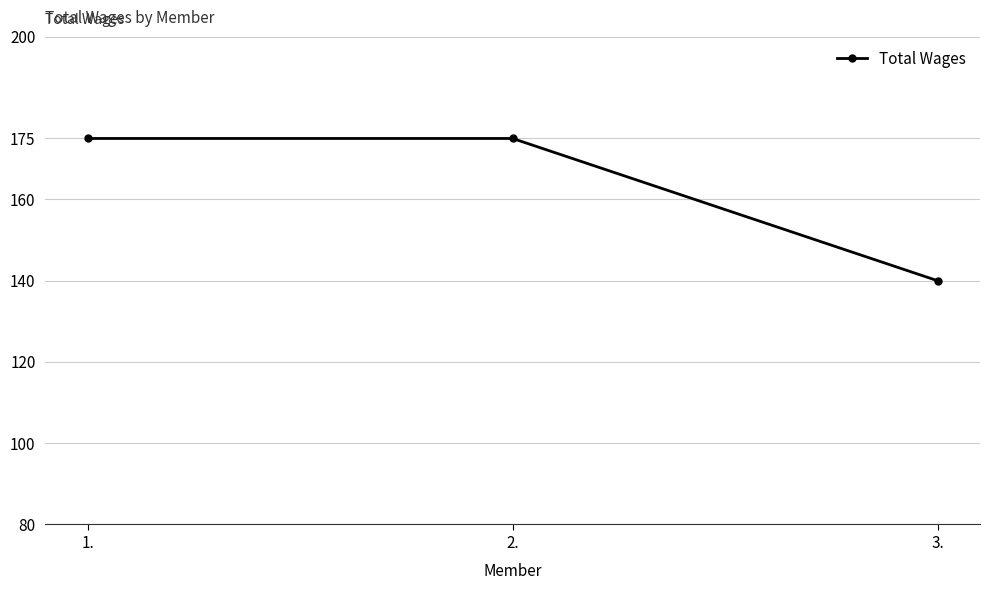

What is the average value?

163